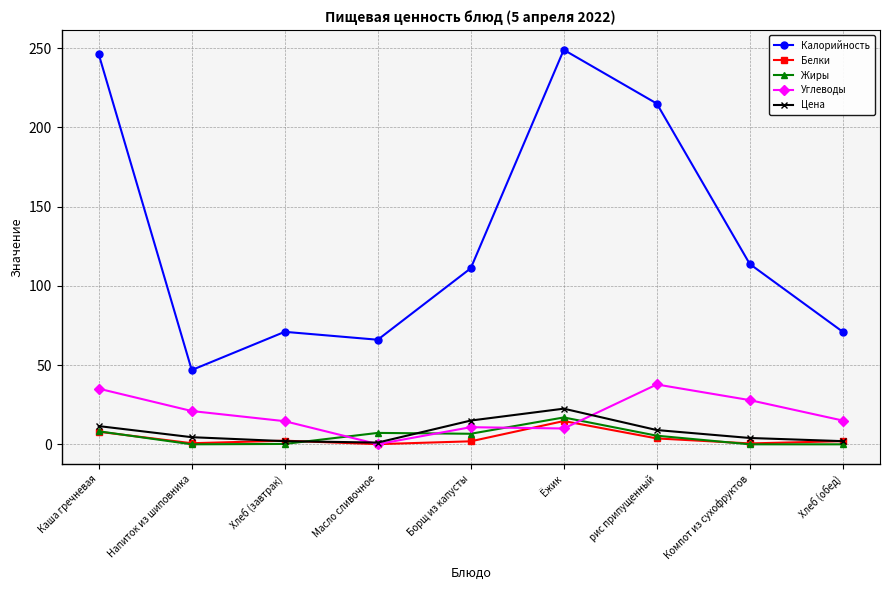

What is the sum of all Цена values?

71.6